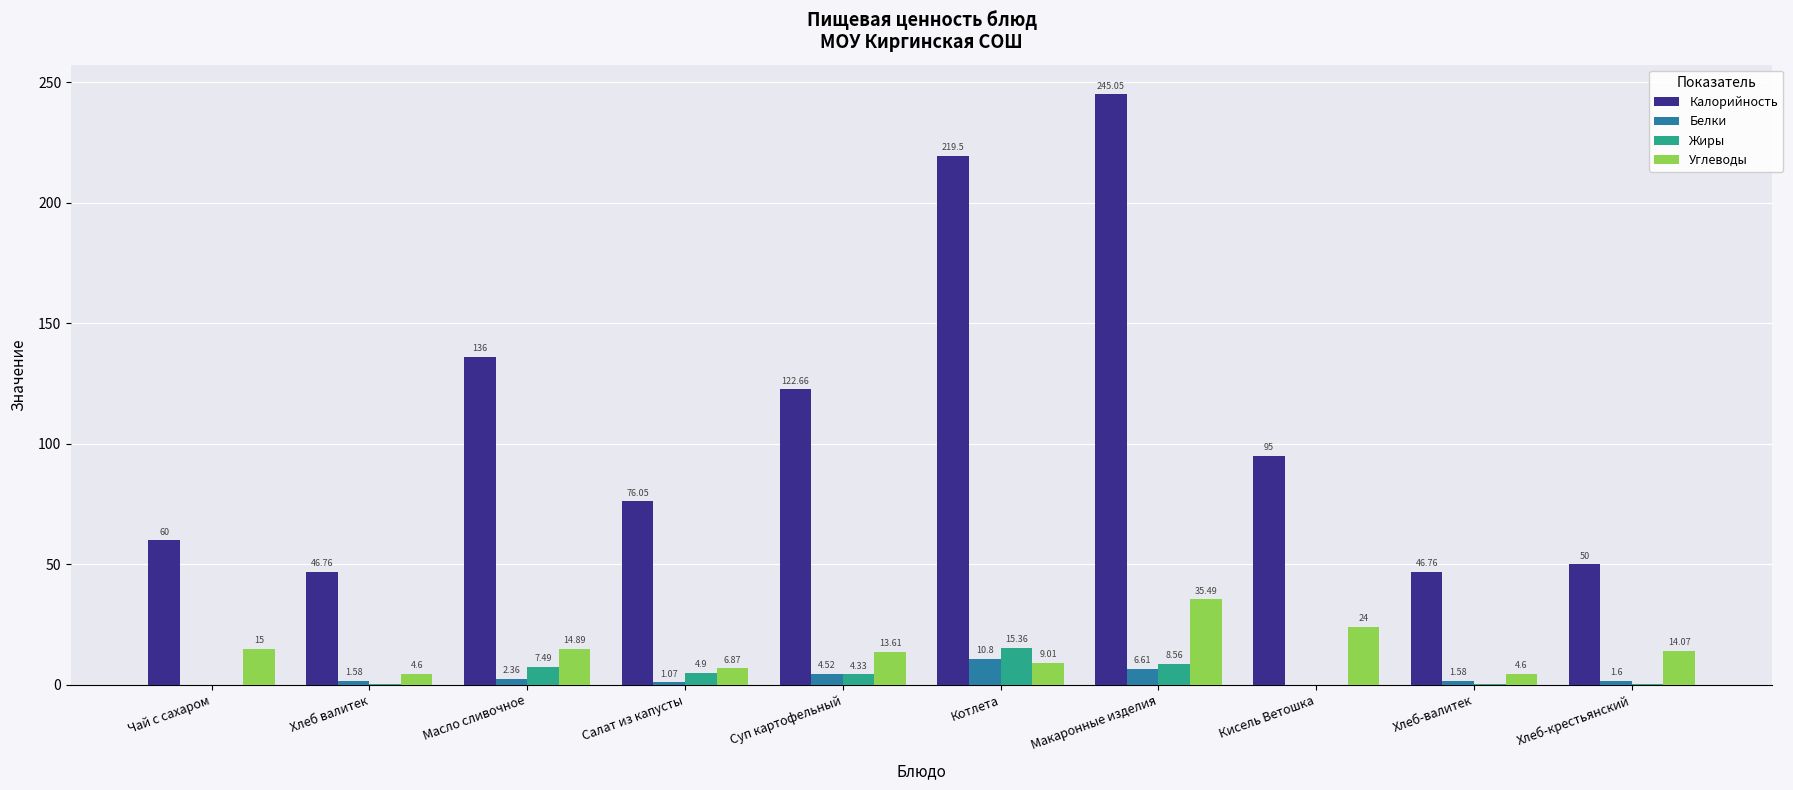

Where is Углеводы nearest to the value 20?

Кисель Ветошка